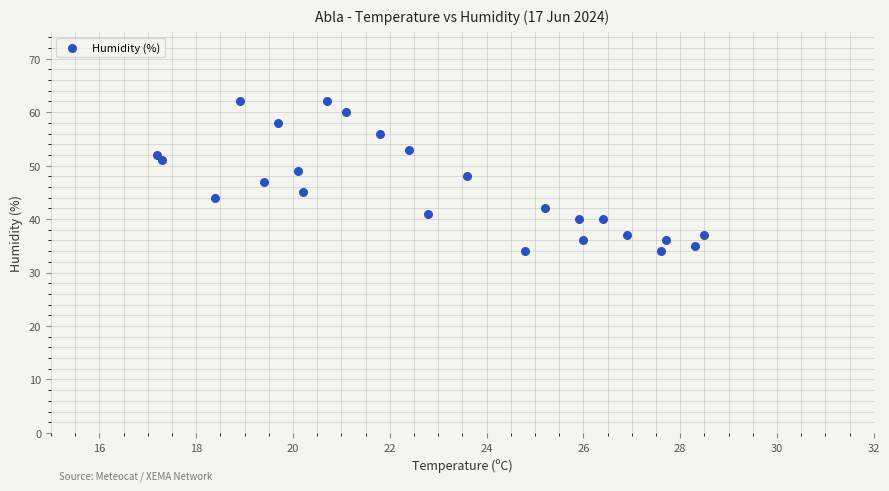

What is the range of Y values (max minus min)?

28